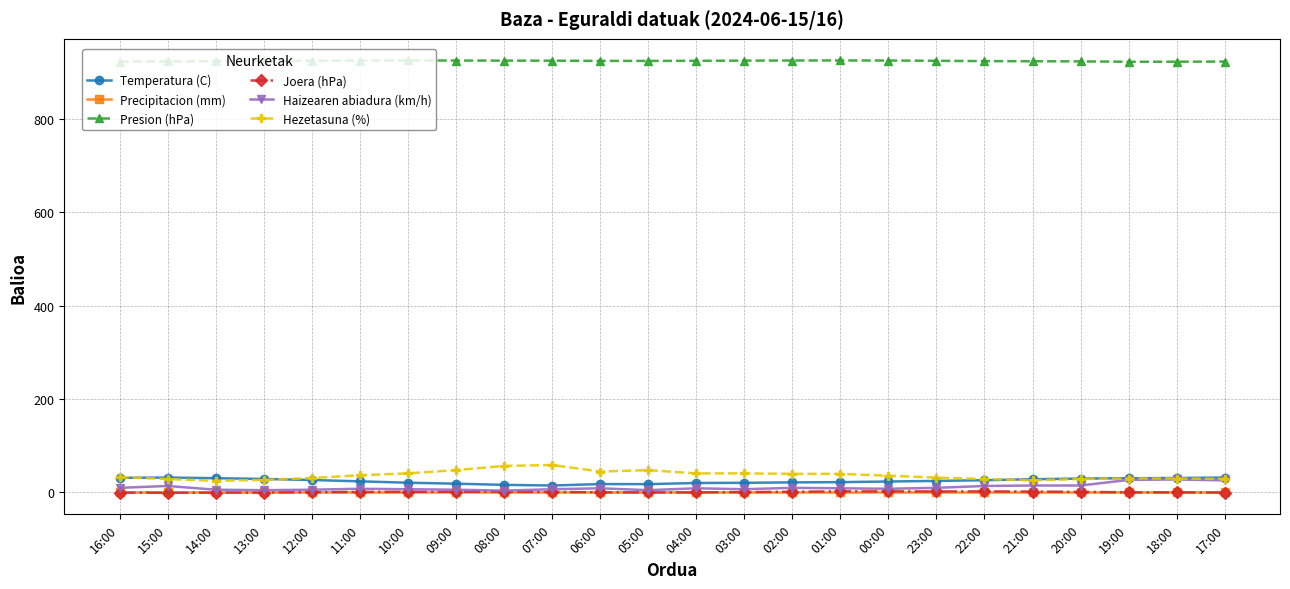

What is the value of the Haizearen abiadura (km/h) point at the 2nd from the left?

13.0